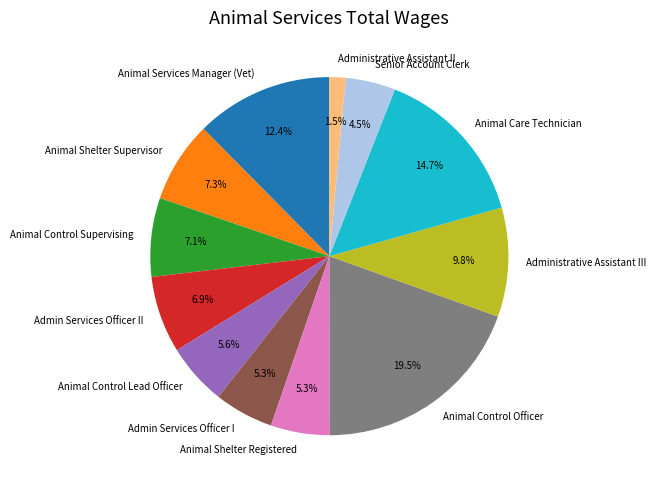

To the nearest percent, what is the combined percentage of Animal Services Manager (Vet) and Animal Shelter Supervisor?

20%